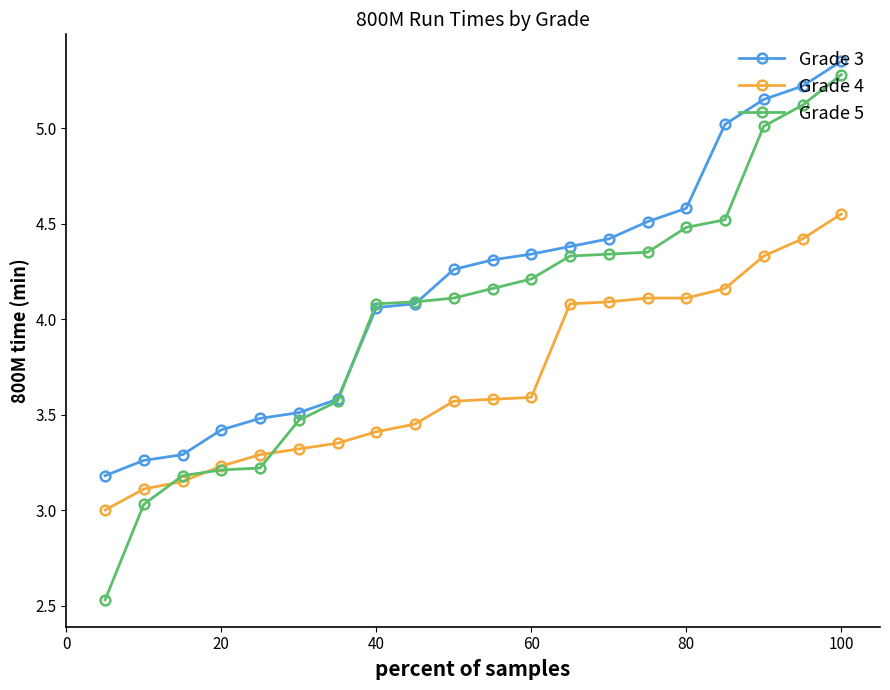

Which series has the largest range (max minus min)?

Grade 5